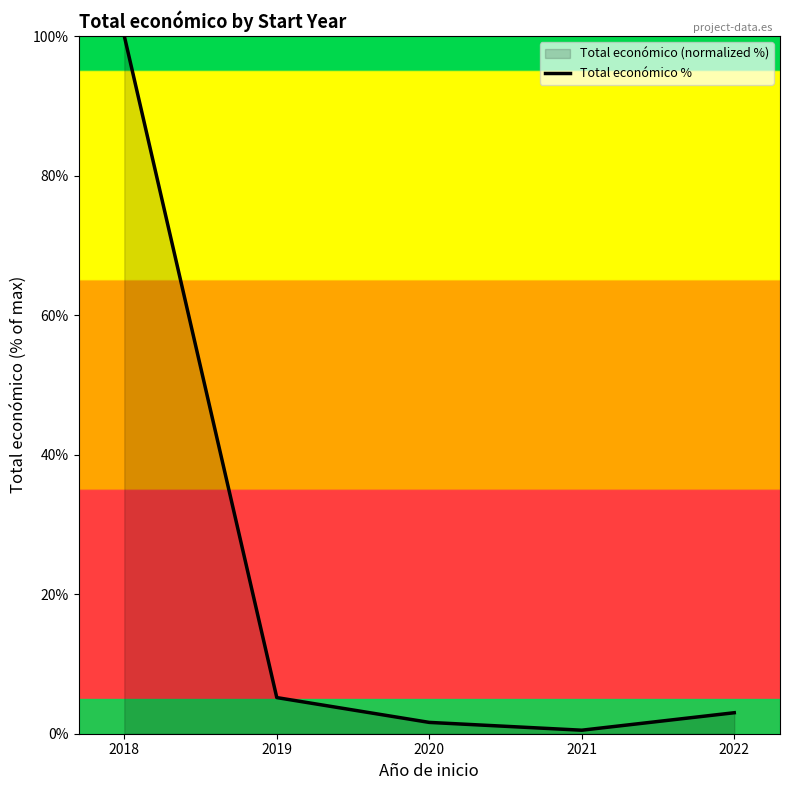

At which label is the value closest to 50?

2019